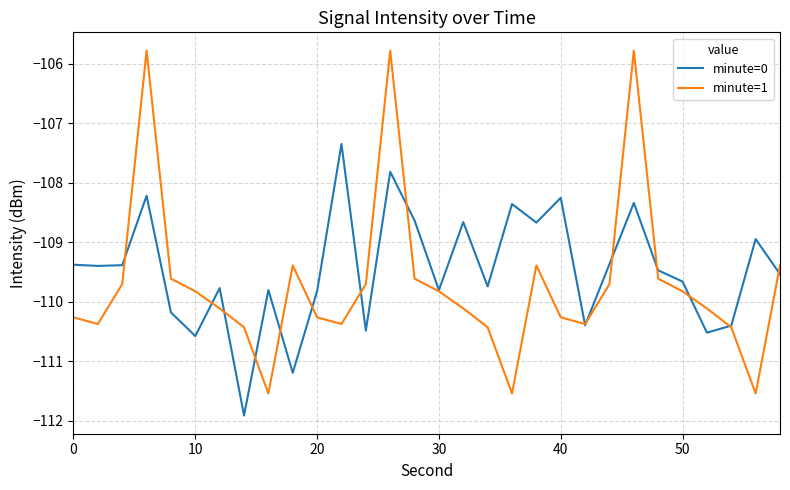

Rank the series by their average value, from lowest to highest.

minute=1, minute=0